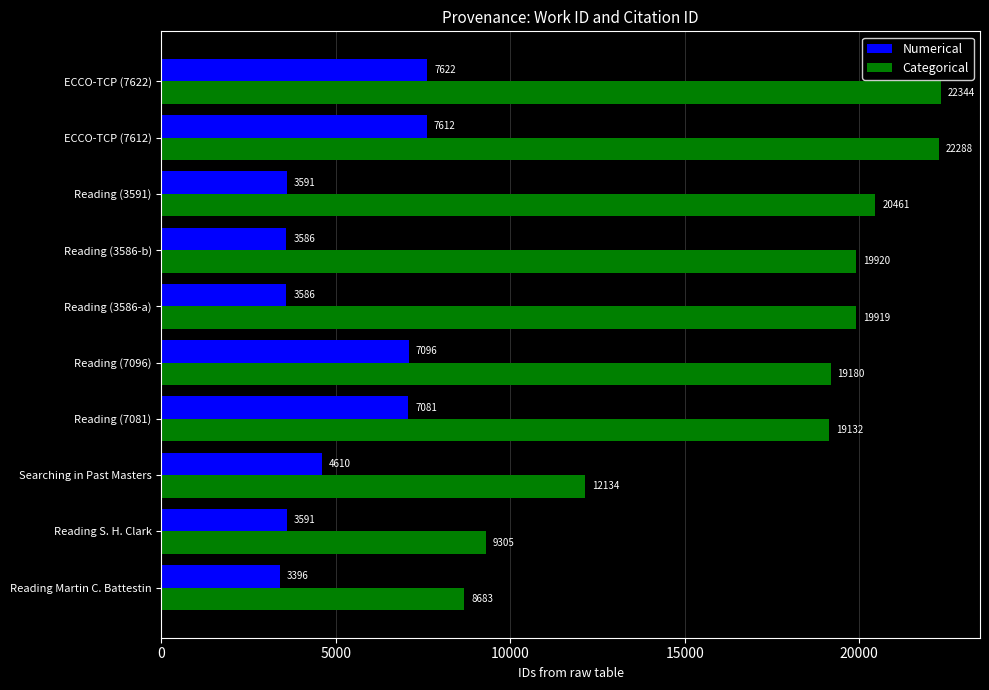

Rank the series by their average value, from highest to lowest.

Categorical, Numerical